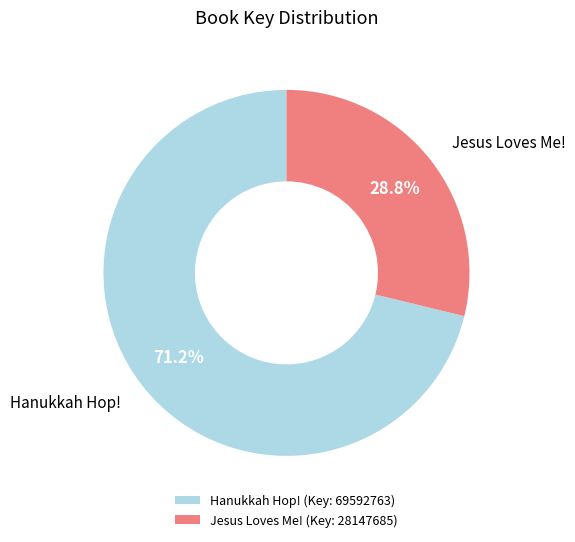

How many slices are in this pie chart?

2